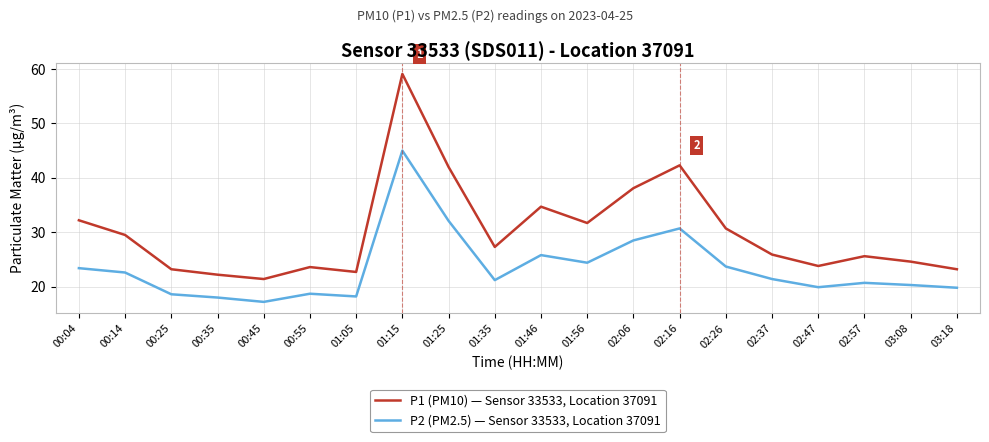

True or false: P1 (PM10) — Sensor 33533, Location 37091 and P2 (PM2.5) — Sensor 33533, Location 37091 cross at least once.

False